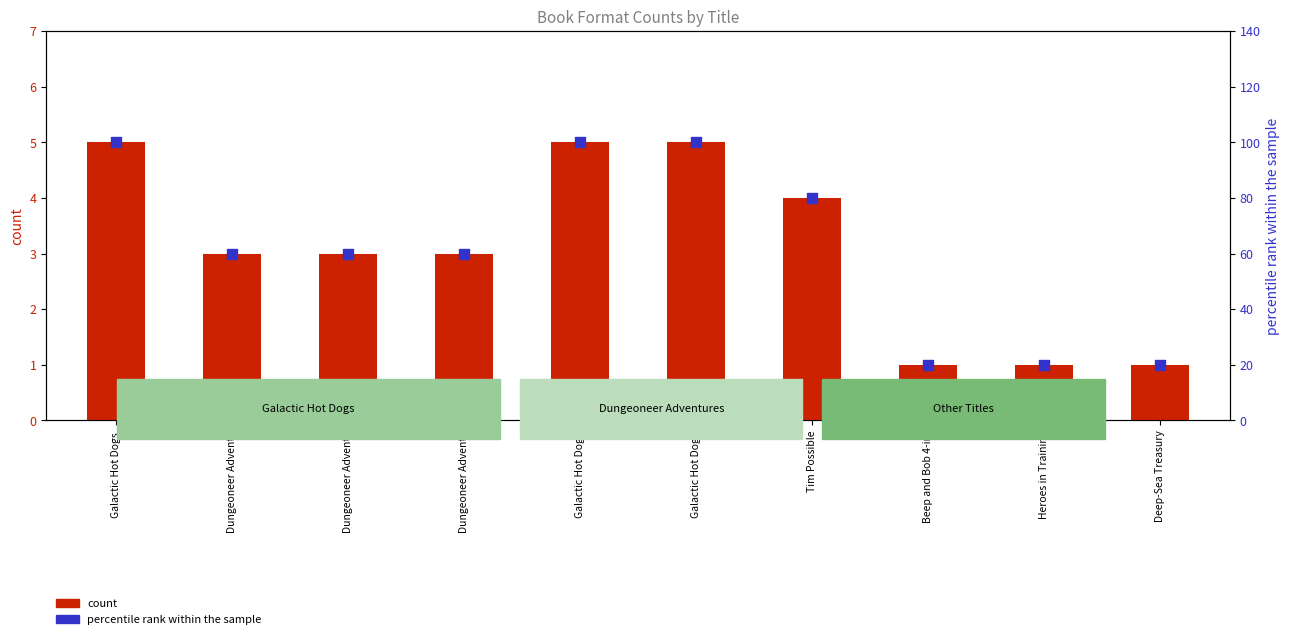

Which series contains the lowest Y value?

count